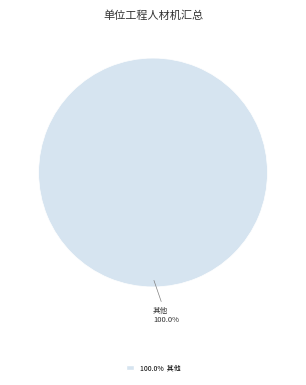

Does any single category account for the majority?

Yes